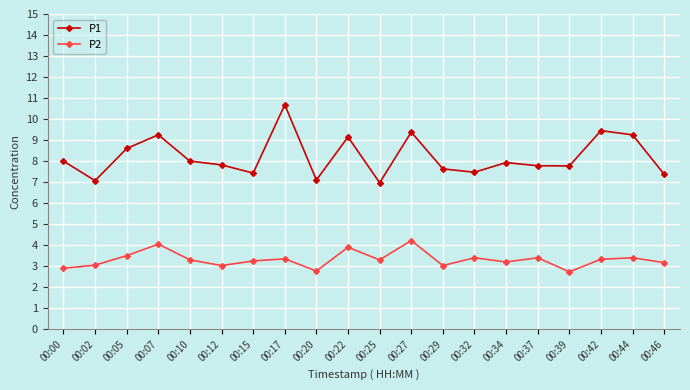

Does the chart have visible grid lines?

Yes